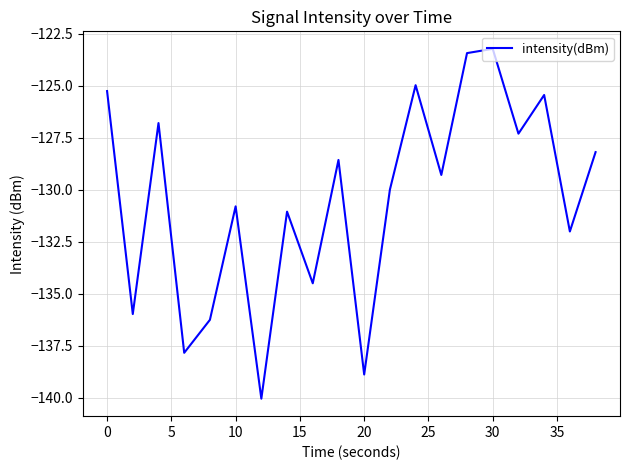

What is the minimum value shown in the chart?

-140.0